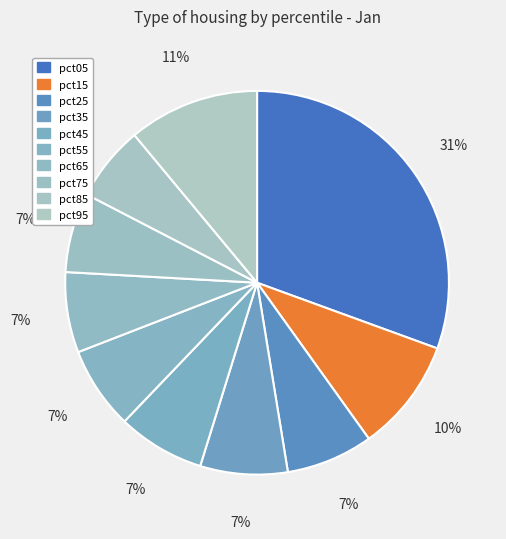

Does any single category account for the majority?

No